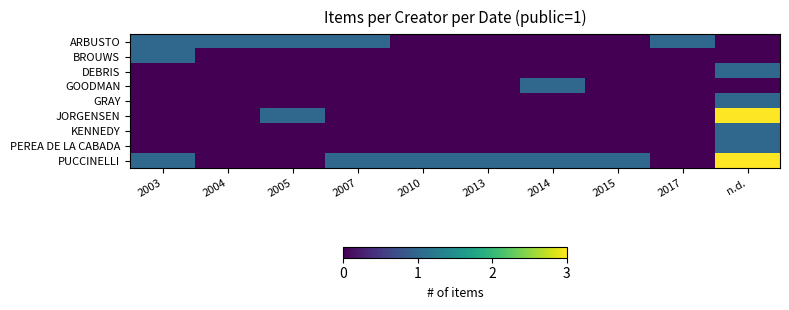

Which series has the largest total across all categories?

PUCCINELLI